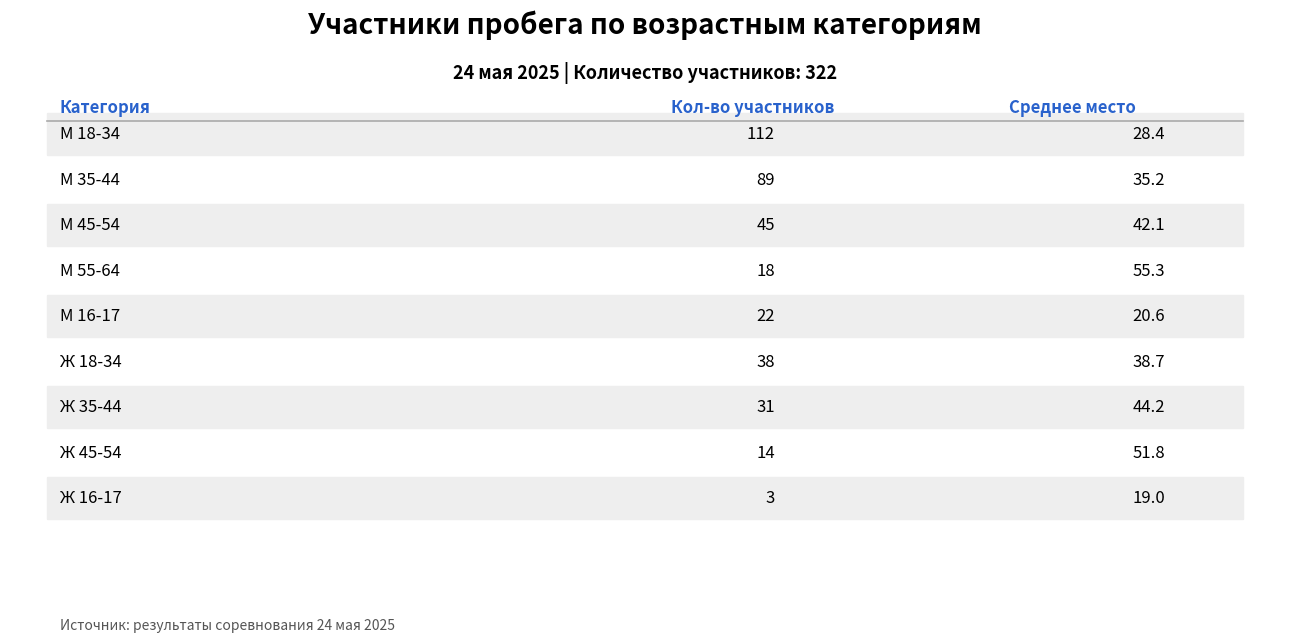

What is the difference between the second highest and minimum values in the Среднее место series?

32.8